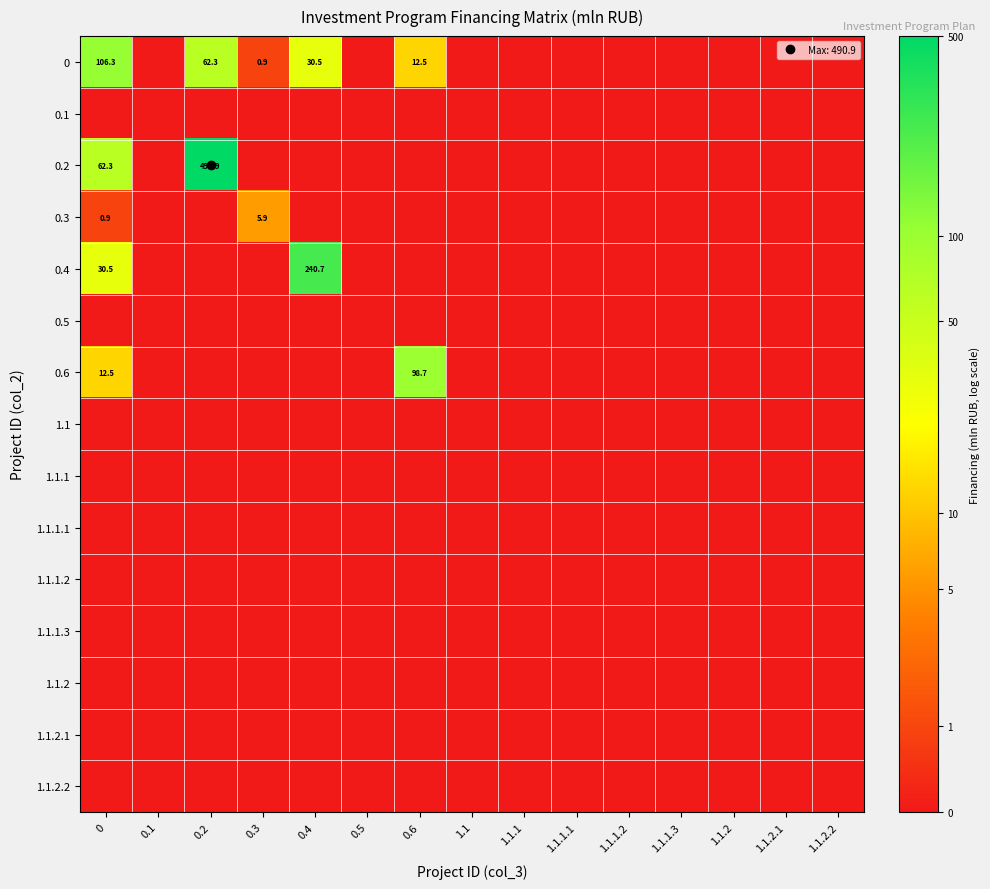

The 1.1 series shows 0.0 at 1.1.2.1. True or false?

True